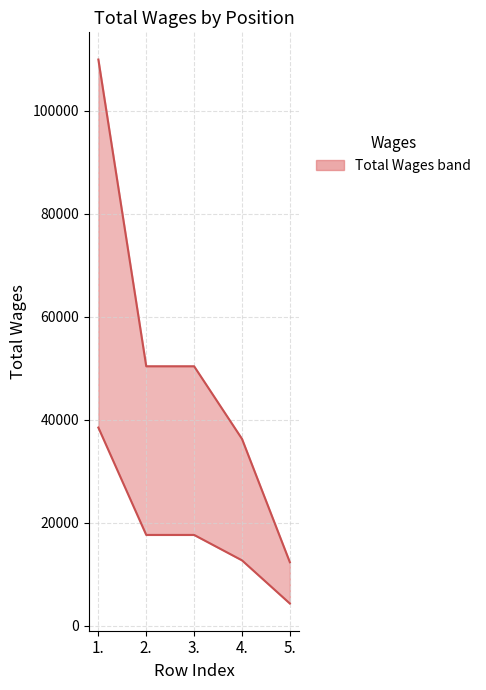

What is the spread (max minus min) of values at 2.?

32756.1